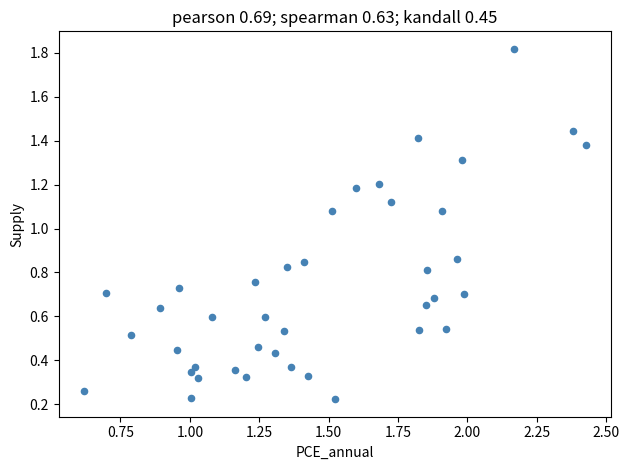

What is the range of Y values (max minus min)?

1.6